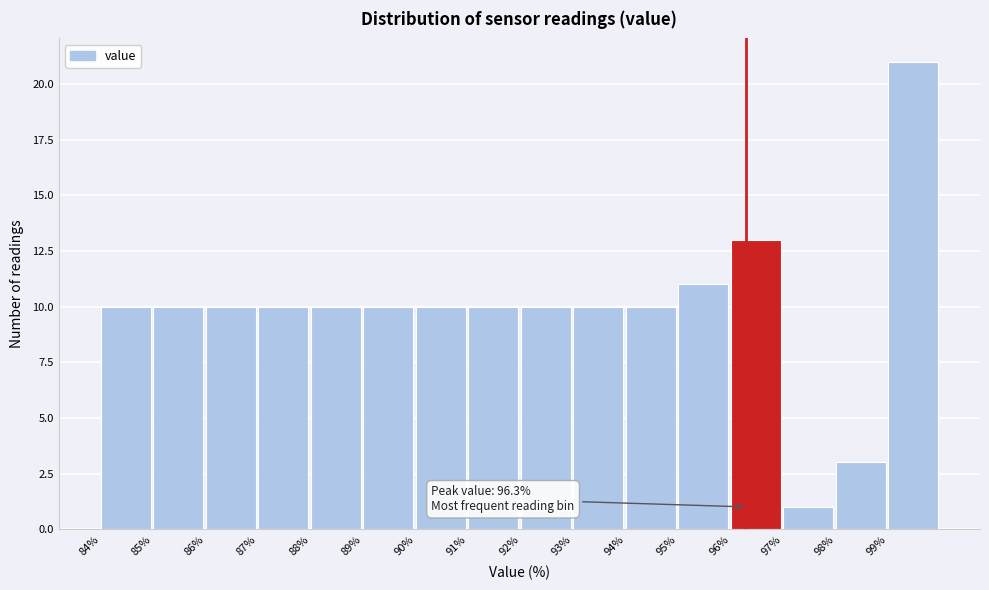

Which range on the x-axis has the tallest bar?

99 to 100